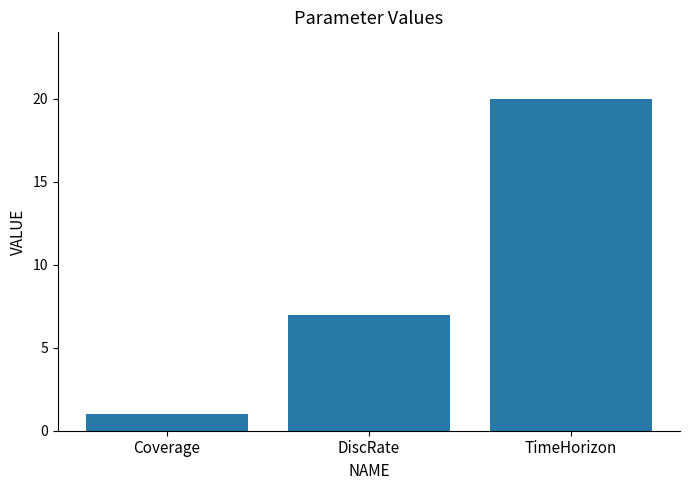

What is the maximum value shown in the chart?

20